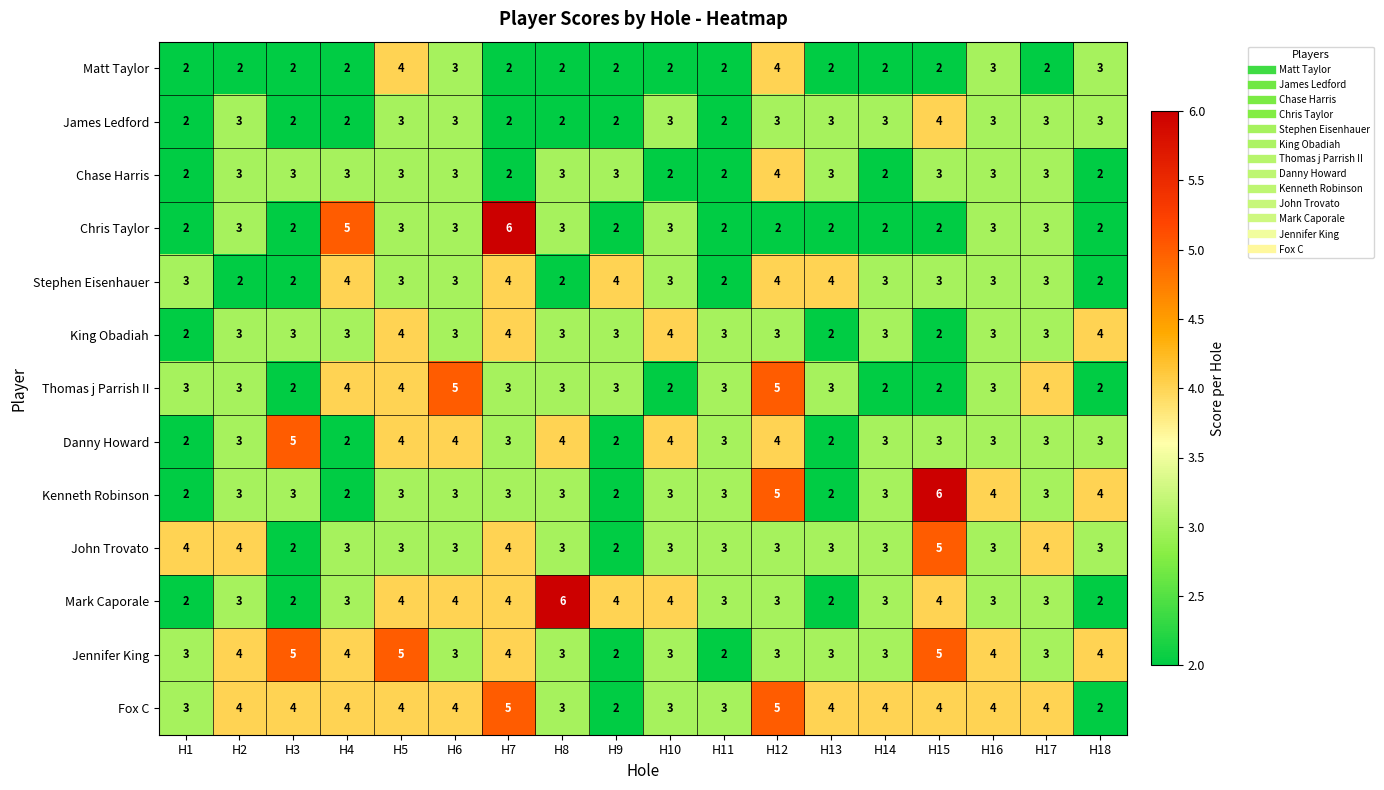

Which series changed the most between H2 and H6?

Thomas j Parrish II